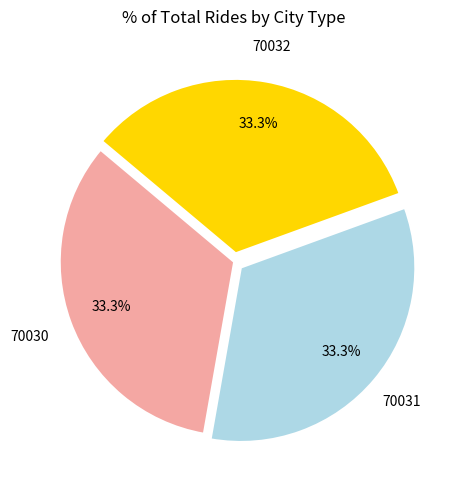

Does any single category account for the majority?

No